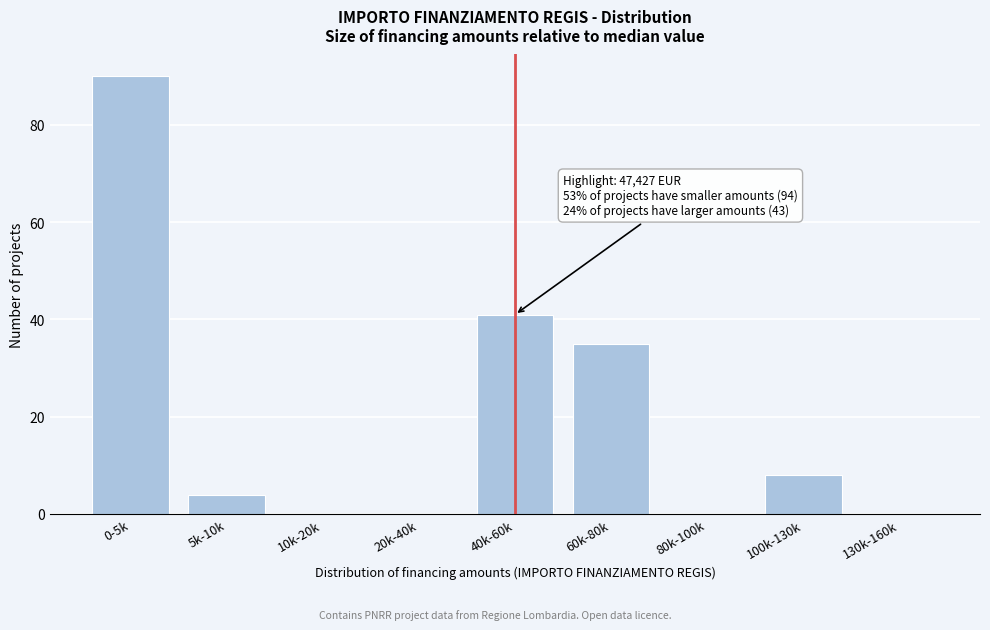

Reading left to right, transcribe all the data shown in this chart.

0-5k=90	5k-10k=4	10k-20k=0	20k-40k=0	40k-60k=41	60k-80k=35	80k-100k=0	100k-130k=8	130k-160k=0